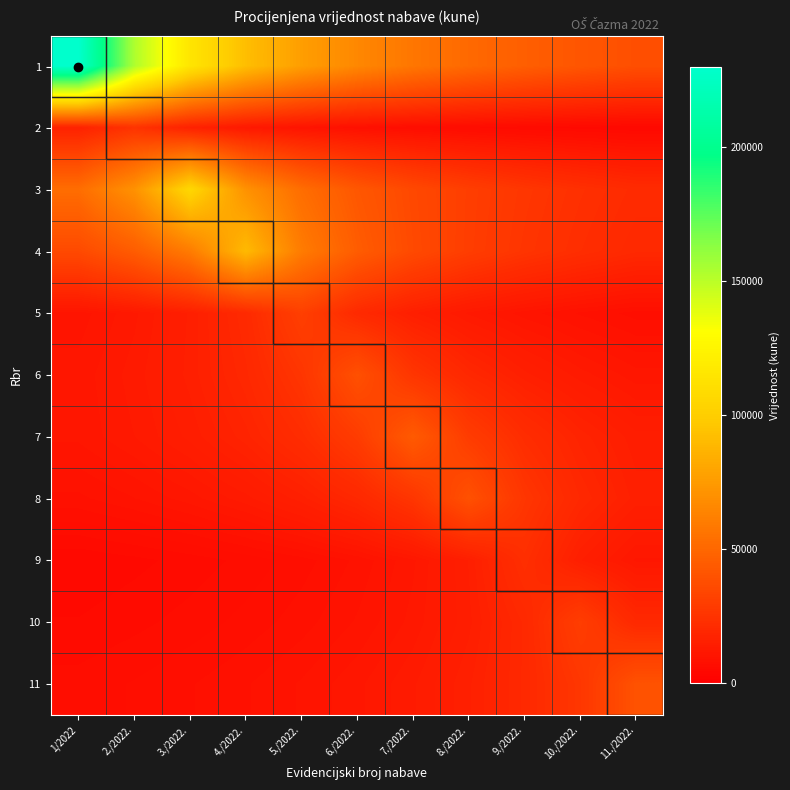

Rank the series at 9./2022. from highest to lowest value.

1, 3, 8, 4, 9, 7, 10, 11, 6, 5, 2